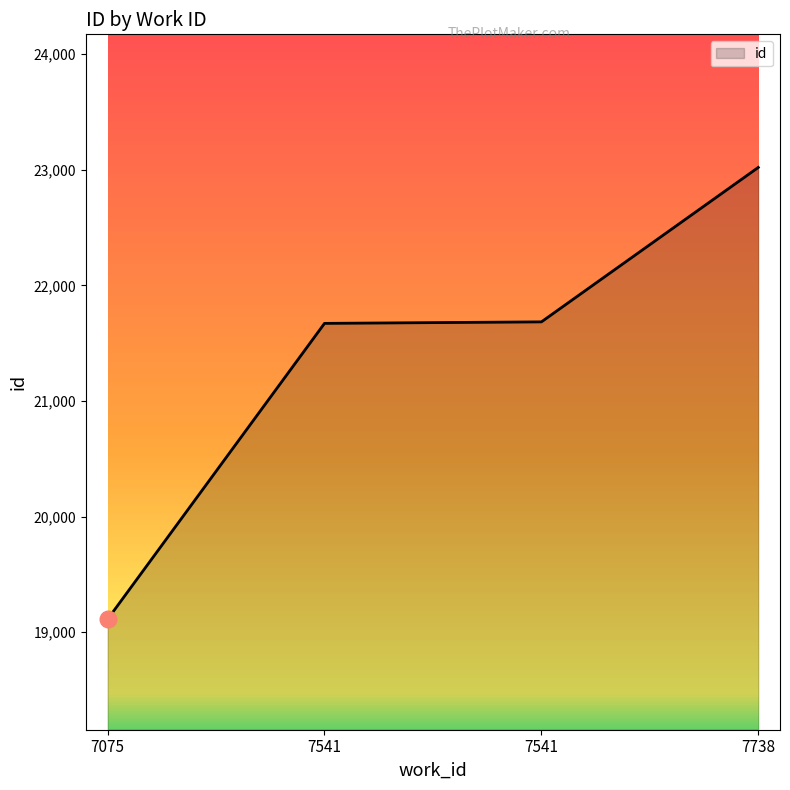

The chart shows a value of 39484 at 7738. True or false?

False